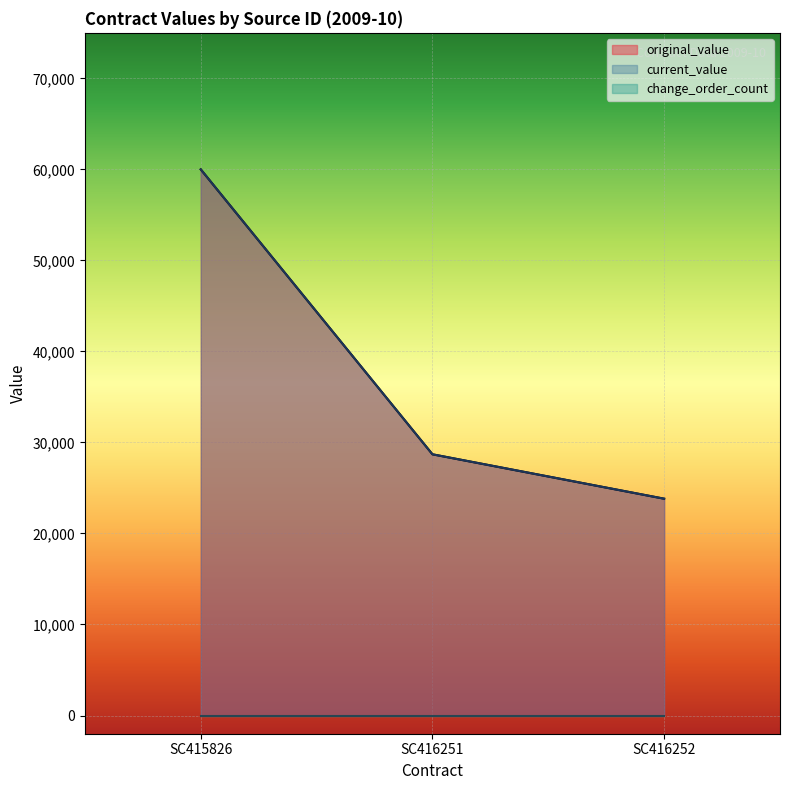

At which label does current_value first exceed 28698?

SC415826